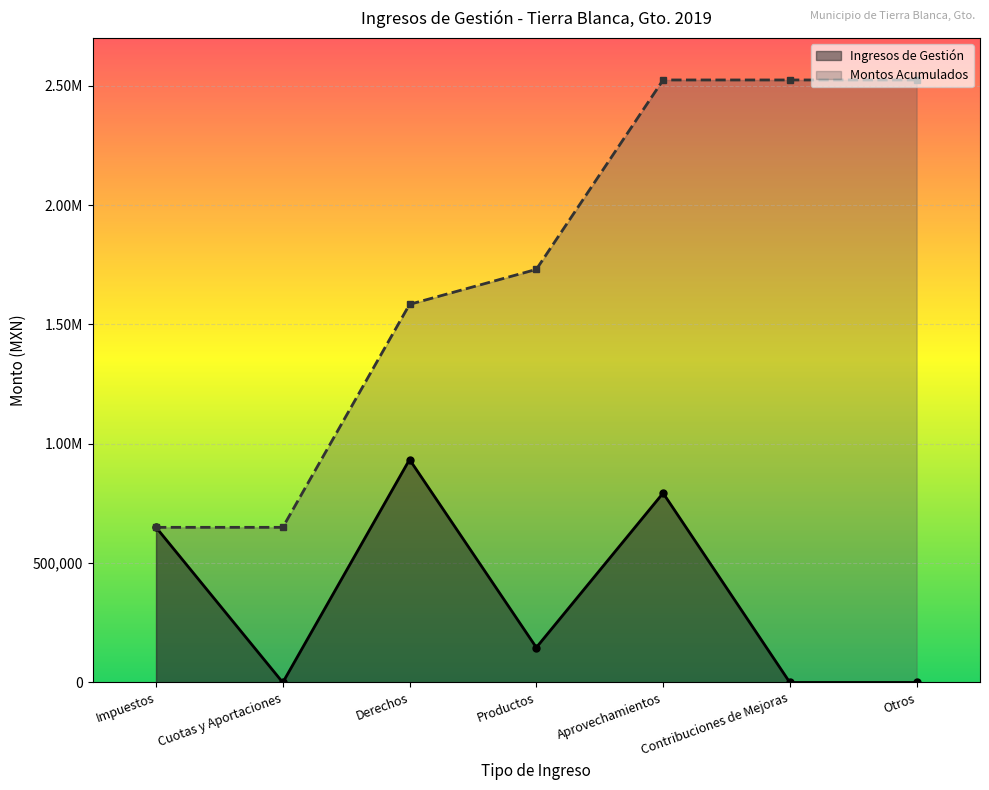

What is the label of the 3rd point from the left?

Derechos